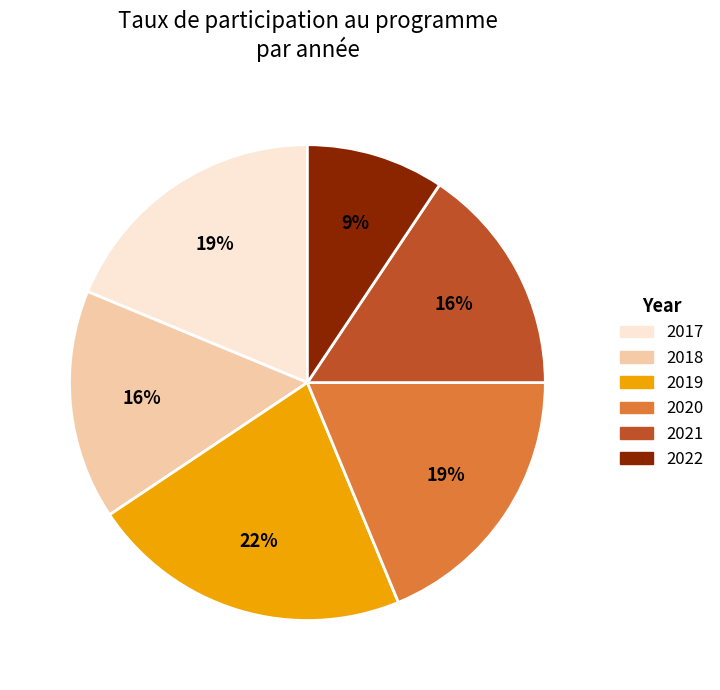

To the nearest percent, what portion does 2022 represent?

9%